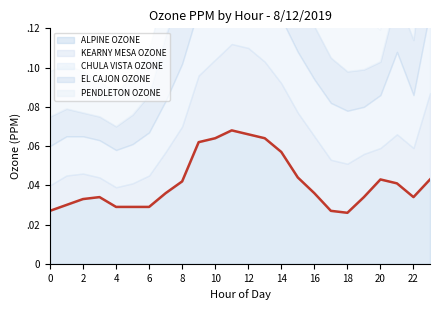

Is it true that the value at 2 is 0.0?

False